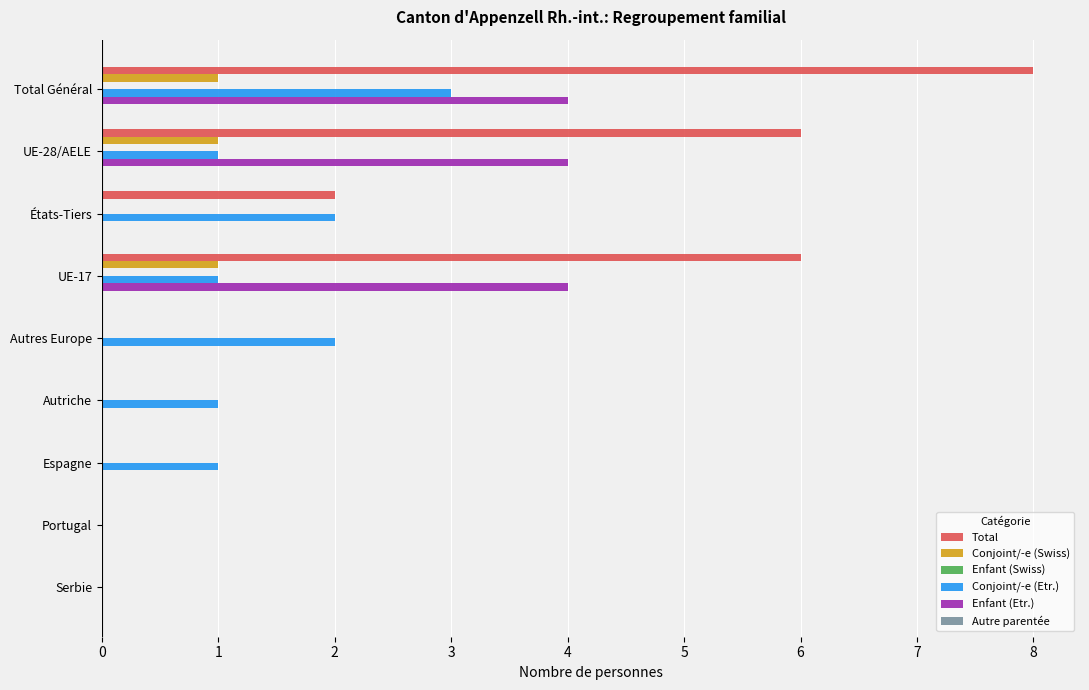

What is the sum of the Enfant (Etr.) values at UE-28/AELE and États-Tiers?

4